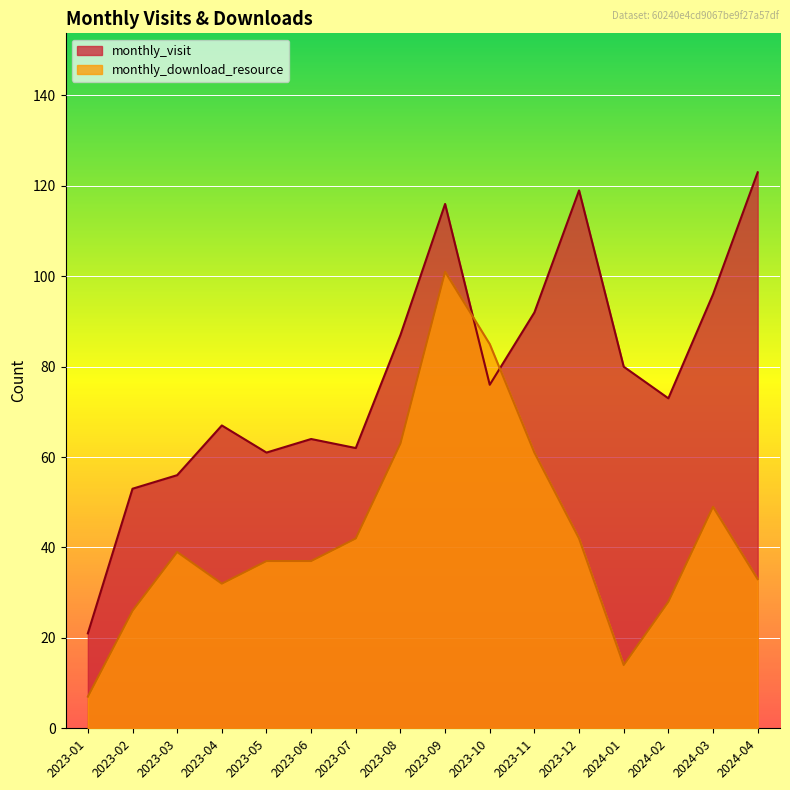

In monthly_download_resource, how many points are lower than both neighbors (excluding endpoints)?

2